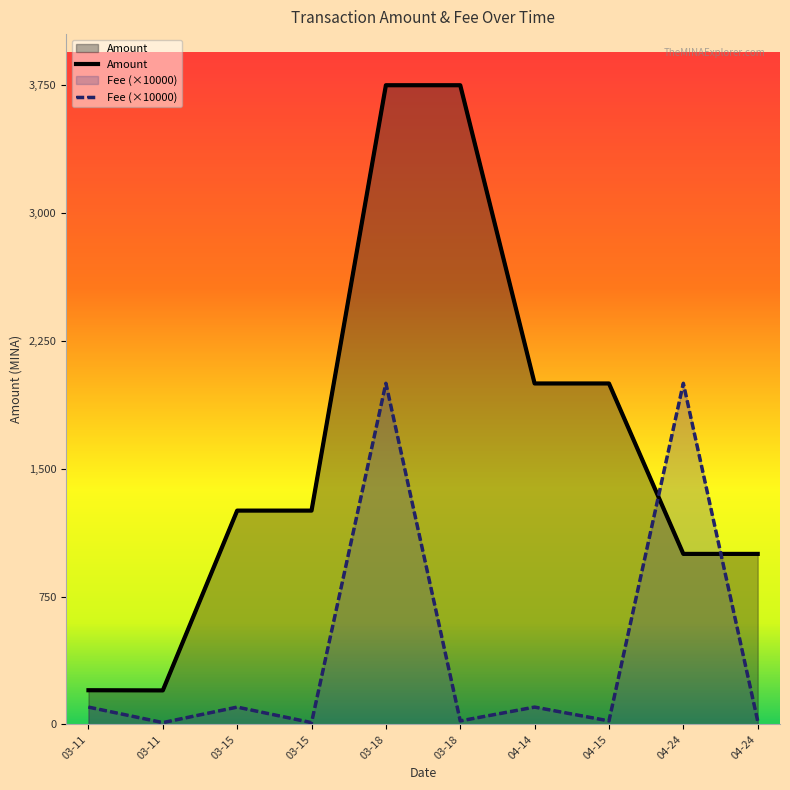

How many intersections are there between Amount and Fee (×10000)?

2